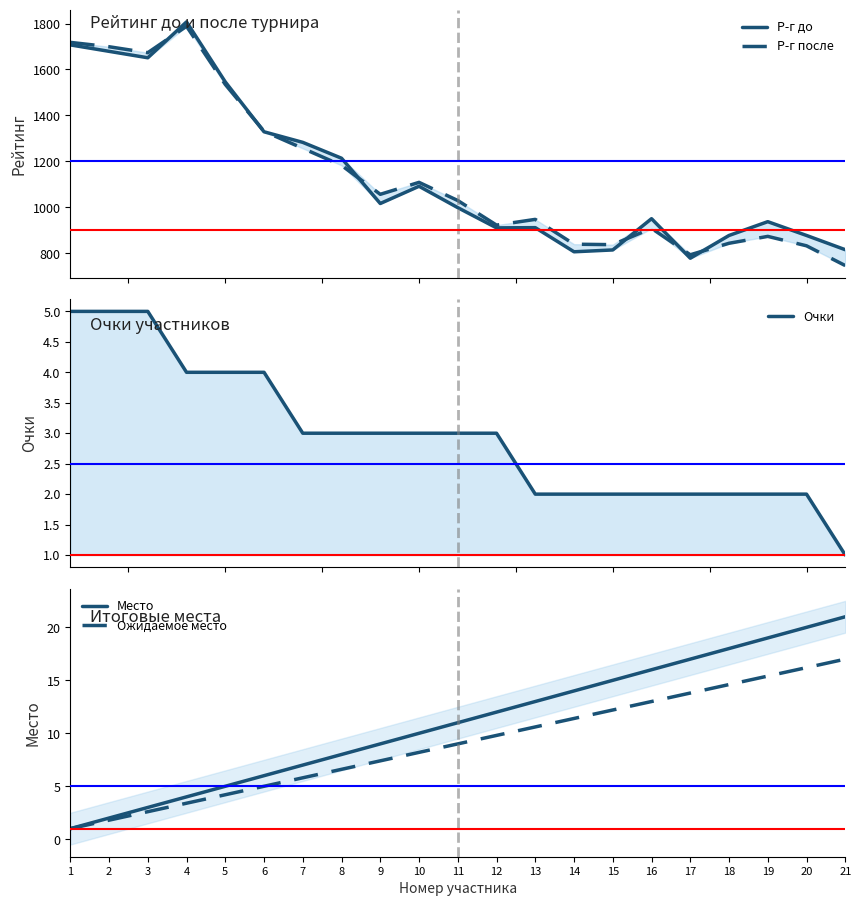

What is the maximum value for Ожидаемое место?

17.0